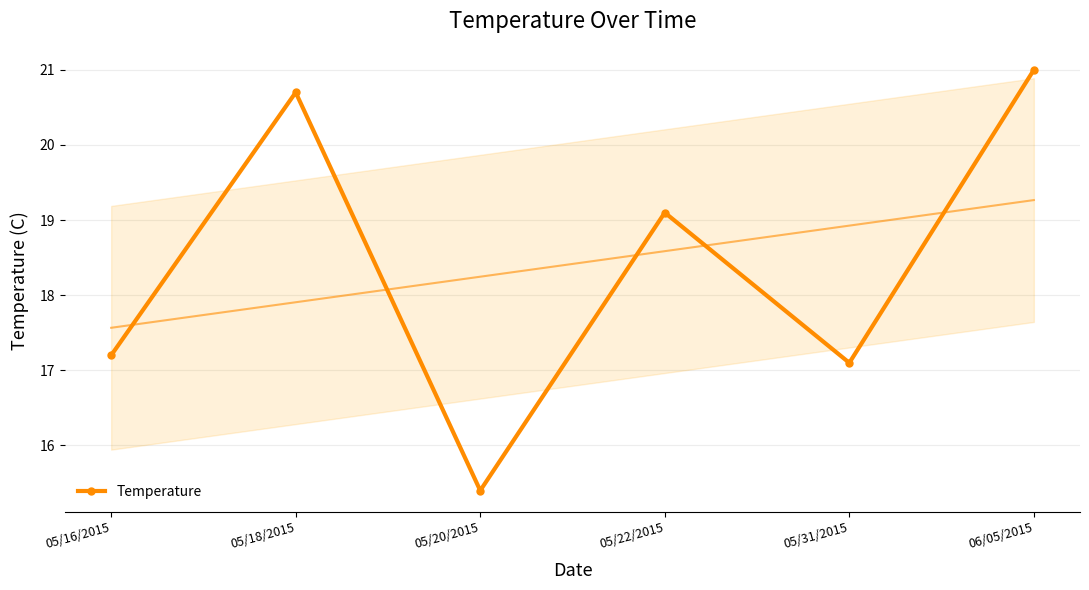

At which category does the data reach its first local valley?

05/20/2015